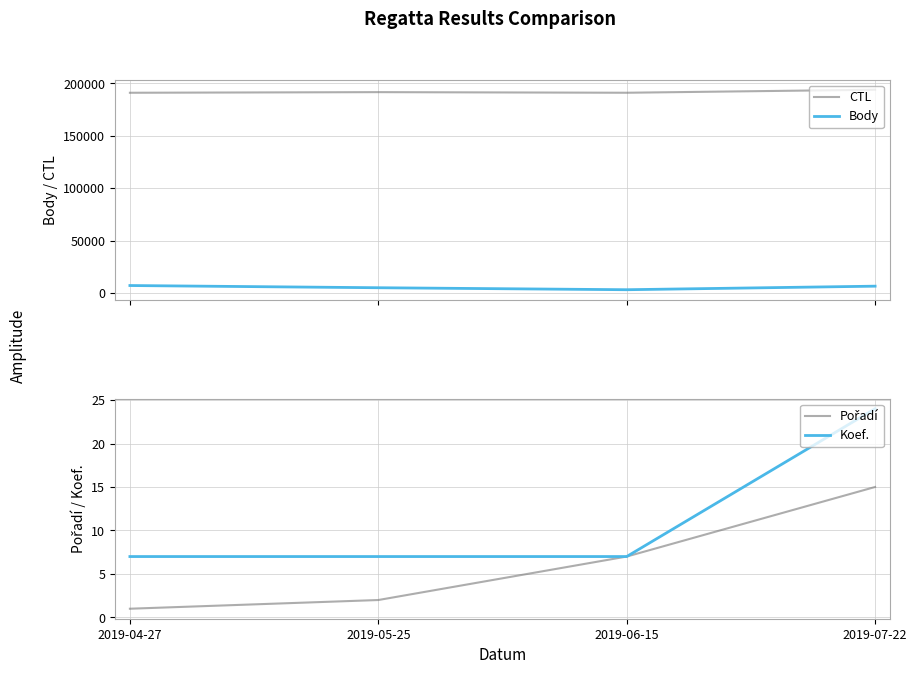

True or false: Koef. has more than 2 interior local peaks.

False